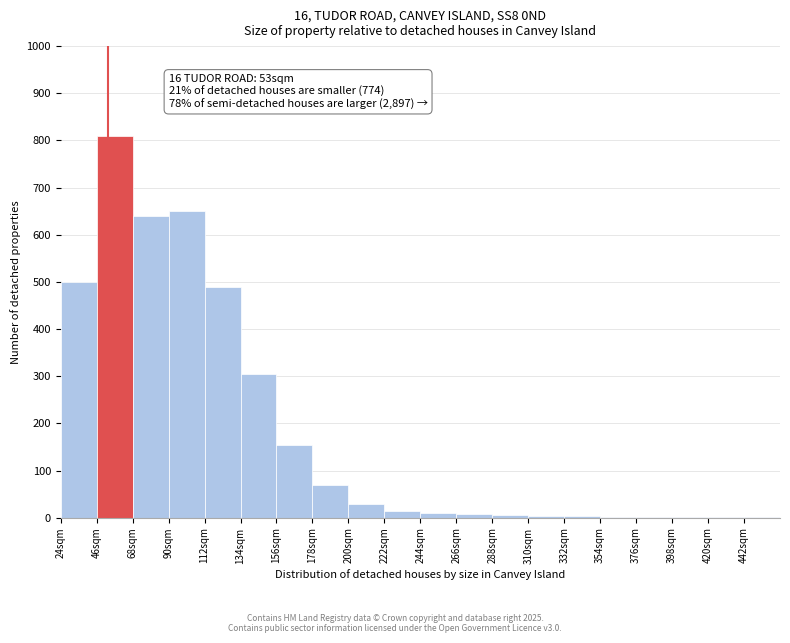

Which range on the x-axis has the tallest bar?

46 to 68